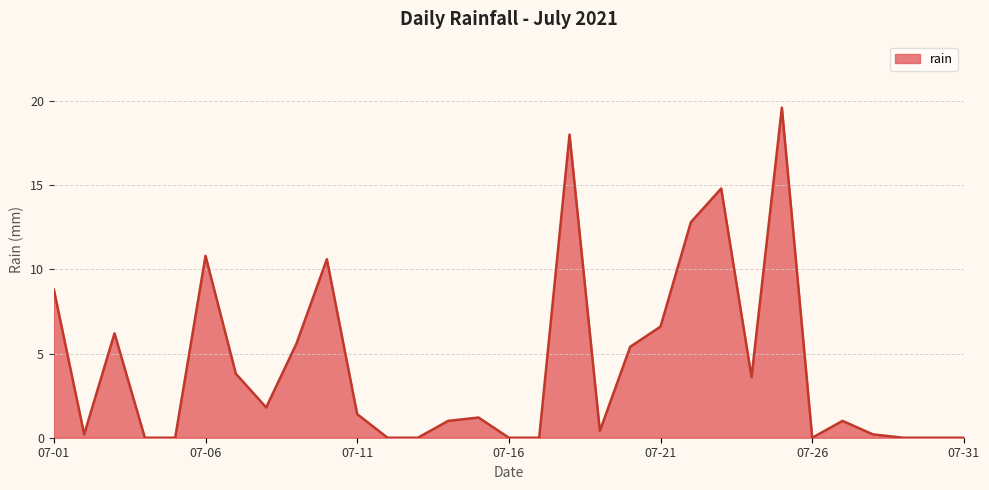

True or false: there are more than 0 points higher than both neighbors.

True